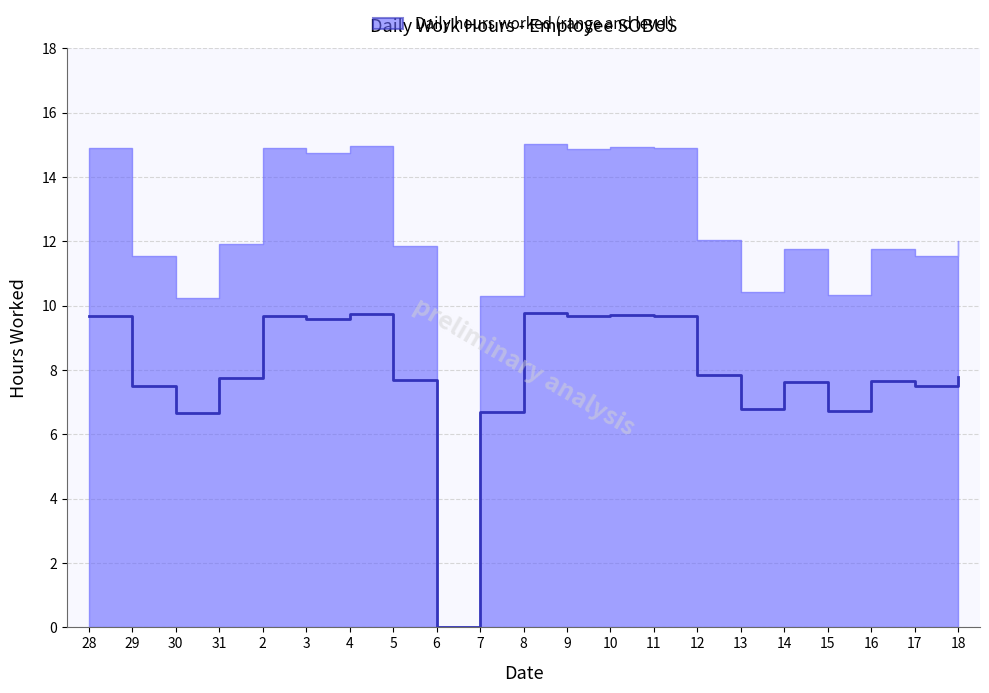

Rank the categories by value from lowest to highest.

6, 30, 7, 15, 13, 17, 29, 14, 16, 5, 31, 18, 12, 3, 9, 28, 2, 11, 10, 4, 8